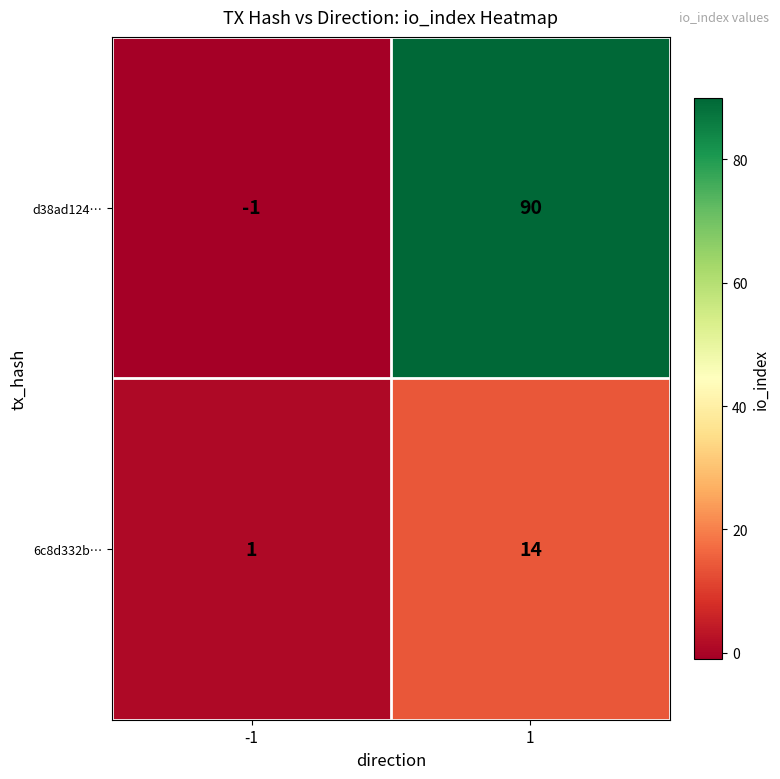

Reading left to right, what are all the values shown in this chart?

d38ad124…: -1=-1	1=90
6c8d332b…: -1=1	1=14